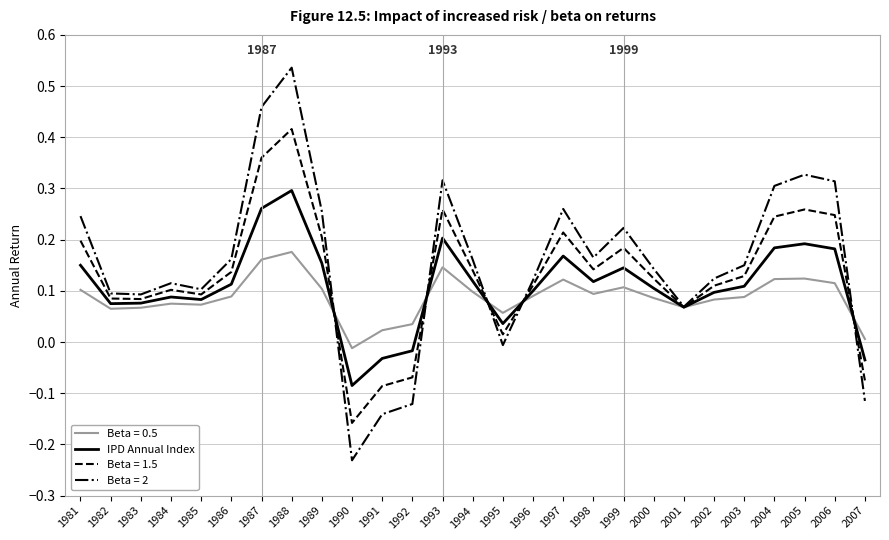

Rank the series at 1999 from highest to lowest value.

Beta = 2, Beta = 1.5, IPD Annual Index, Beta = 0.5